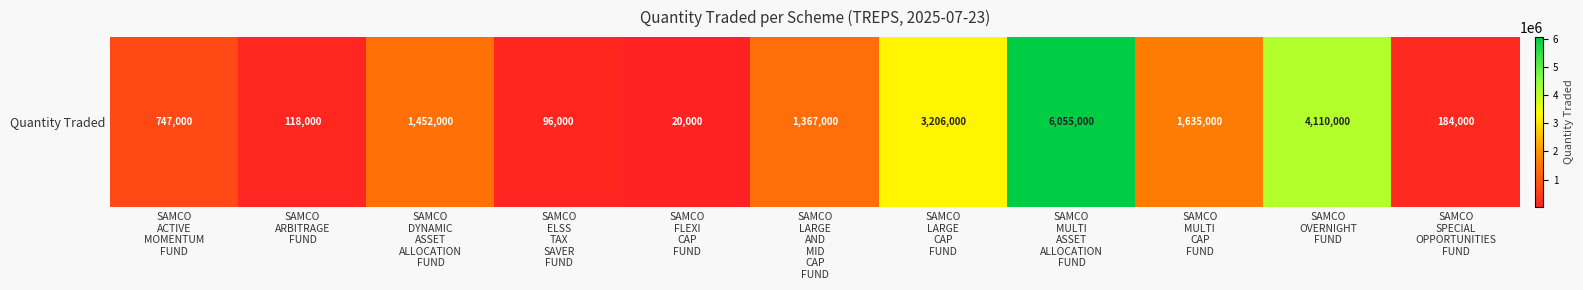

What is the maximum value shown in the chart?

6055000